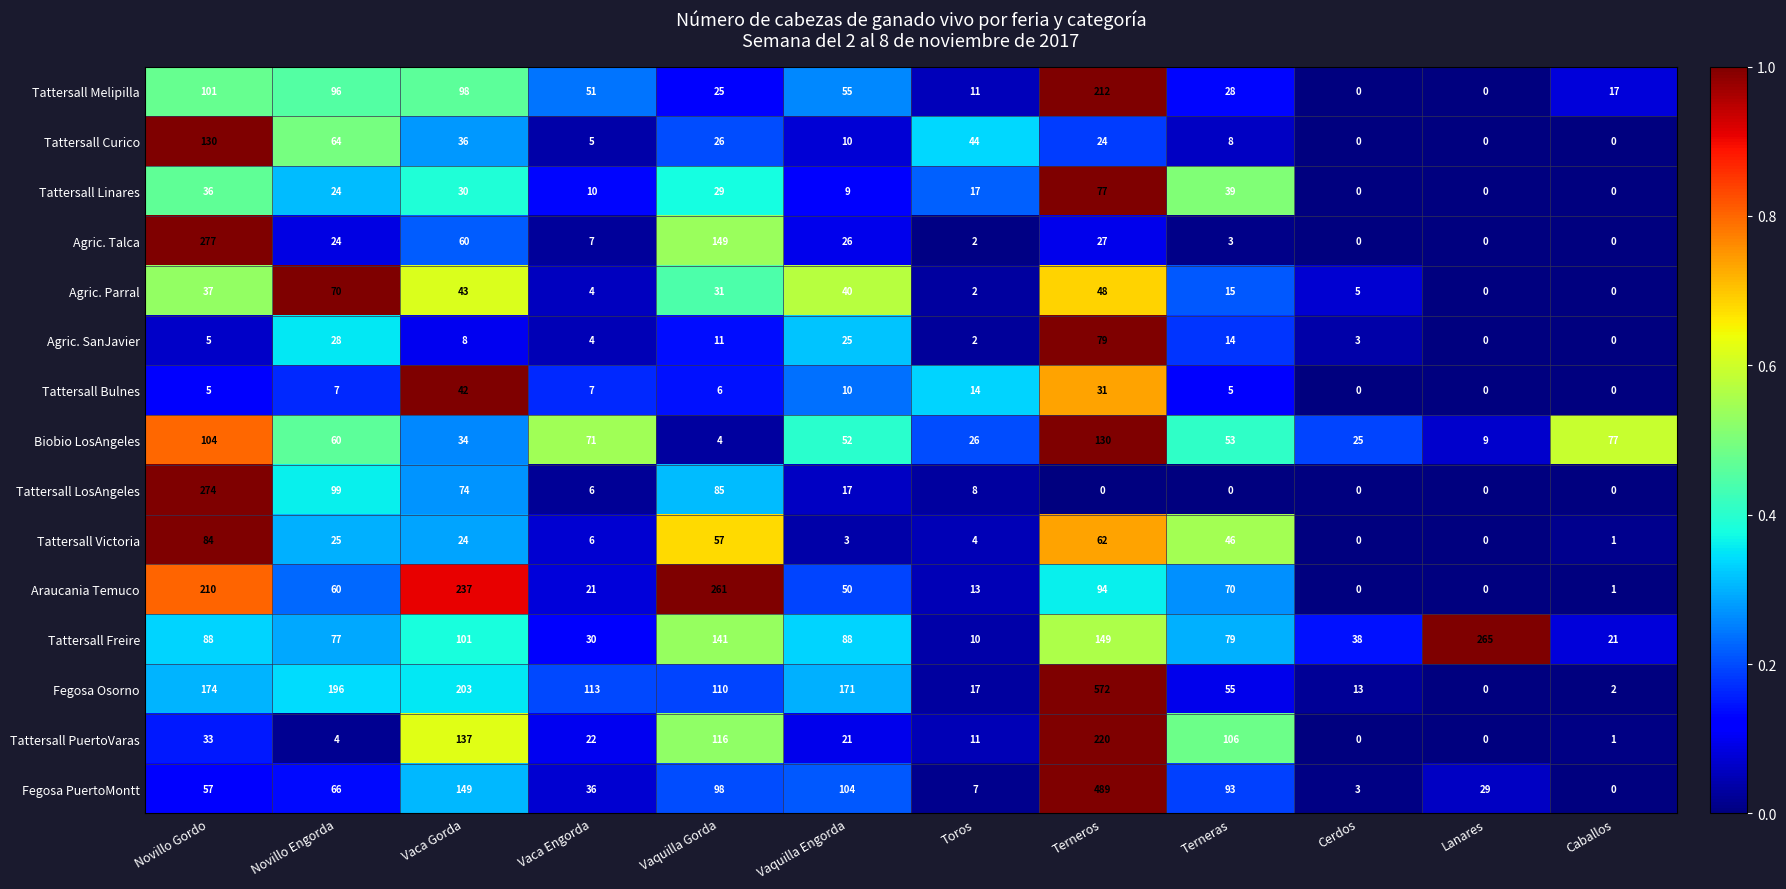

Which series has the largest total across all categories?

Fegosa Osorno